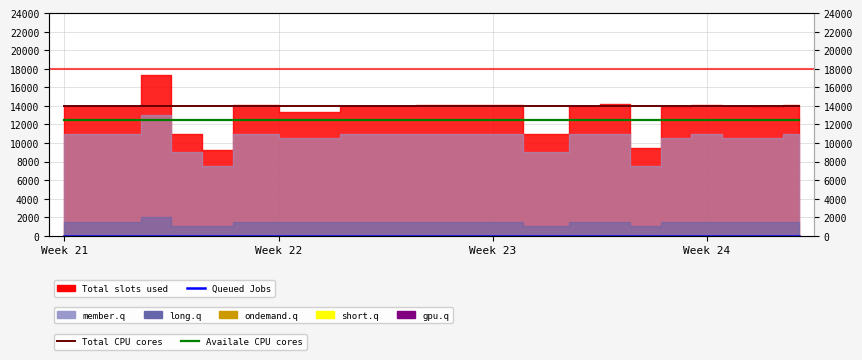

Where is Total CPU cores nearest to the value 14000?

Week 21